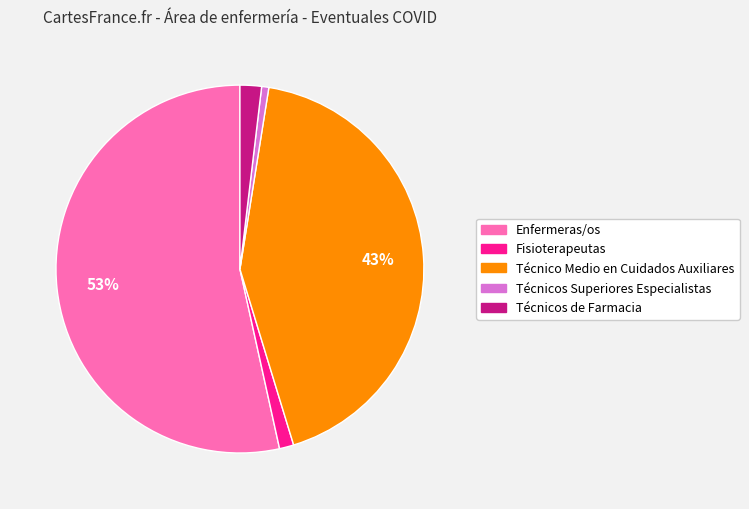

Is it true that Técnicos Superiores Especialistas is 11% of the pie?

False